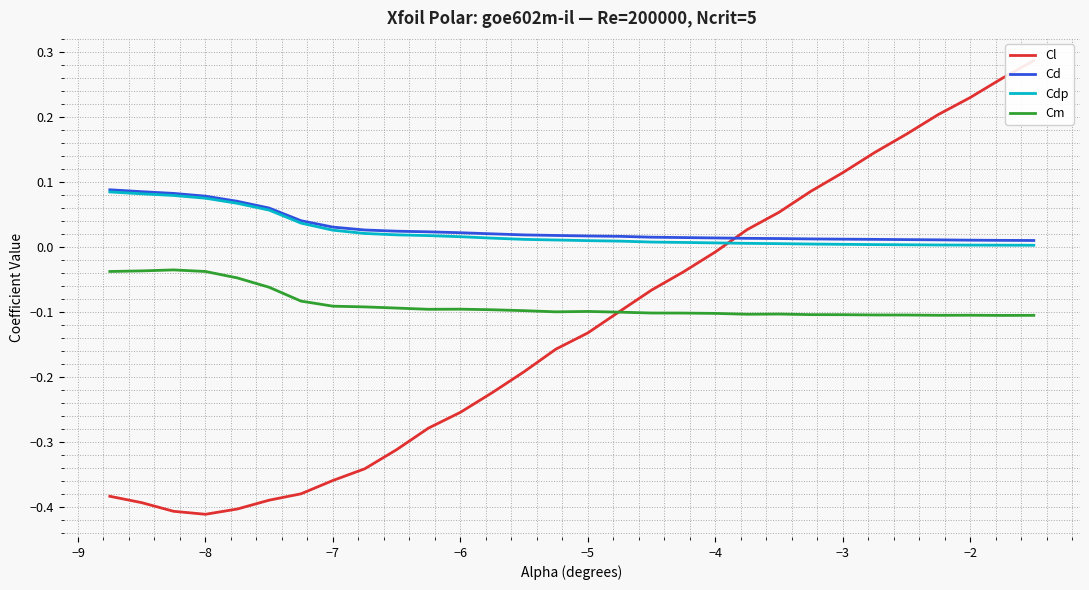

True or false: Cd and Cm intersect in this chart.

False